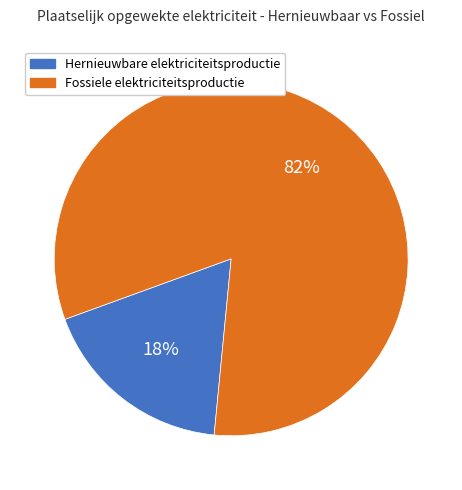

What percentage is the Hernieuwbare elektriciteitsproductie slice, to the nearest percent?

18%